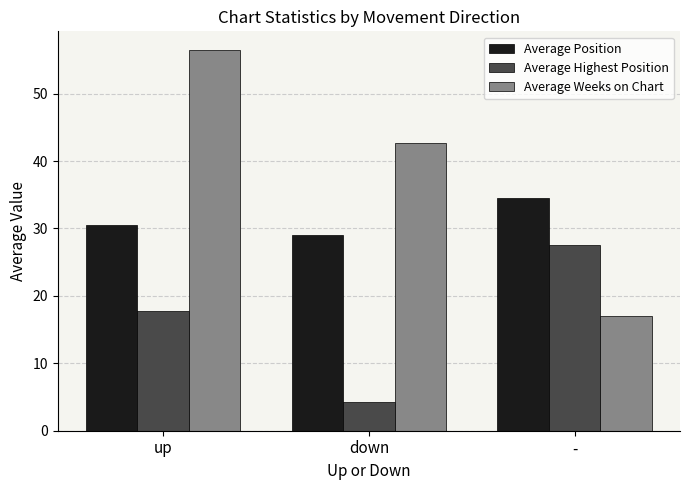

List the series in order of their overall mean, highest first.

Average Weeks on Chart, Average Position, Average Highest Position